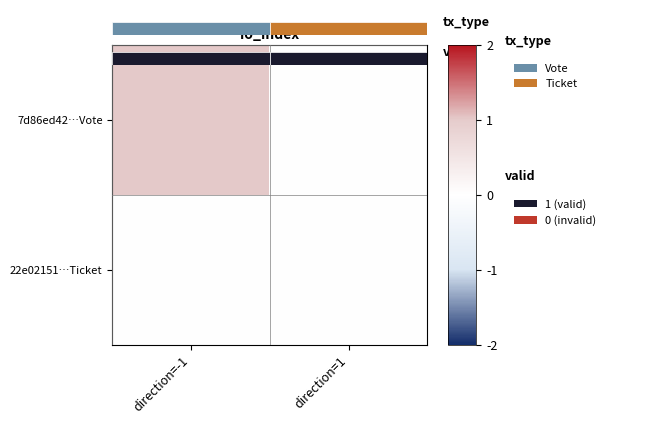

Is the value of 22e02151…Ticket at direction=1 greater than the value of 7d86ed42…Vote at direction=1?

No